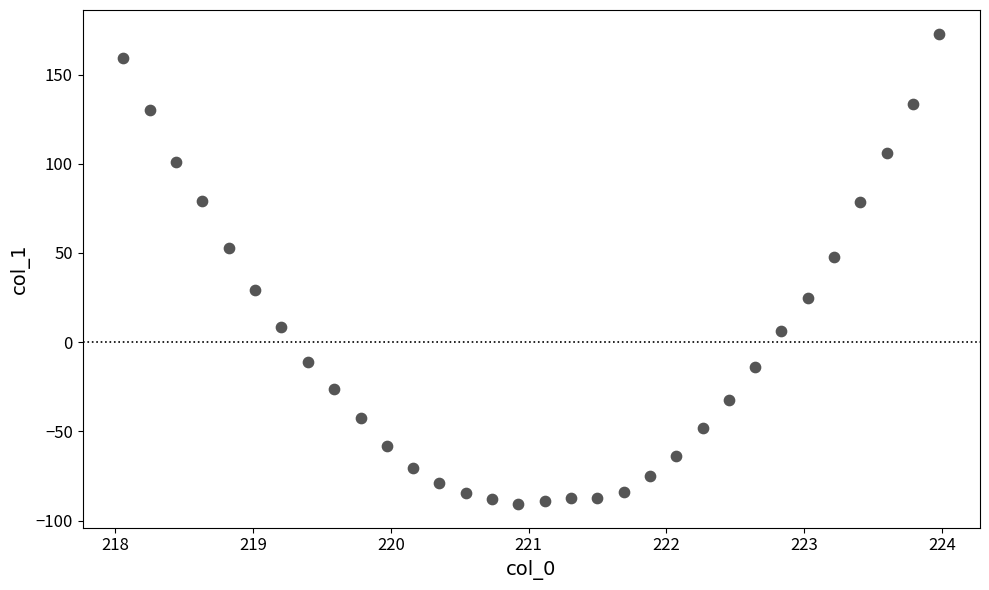

What is the range of Y values (max minus min)?

263.7